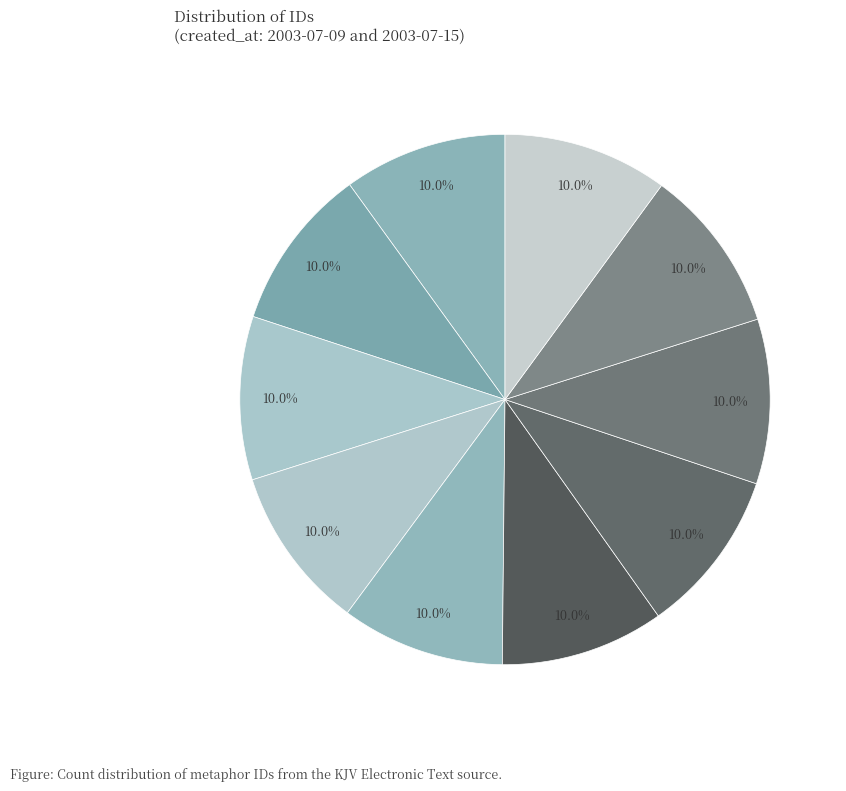

How many slices are in this pie chart?

10